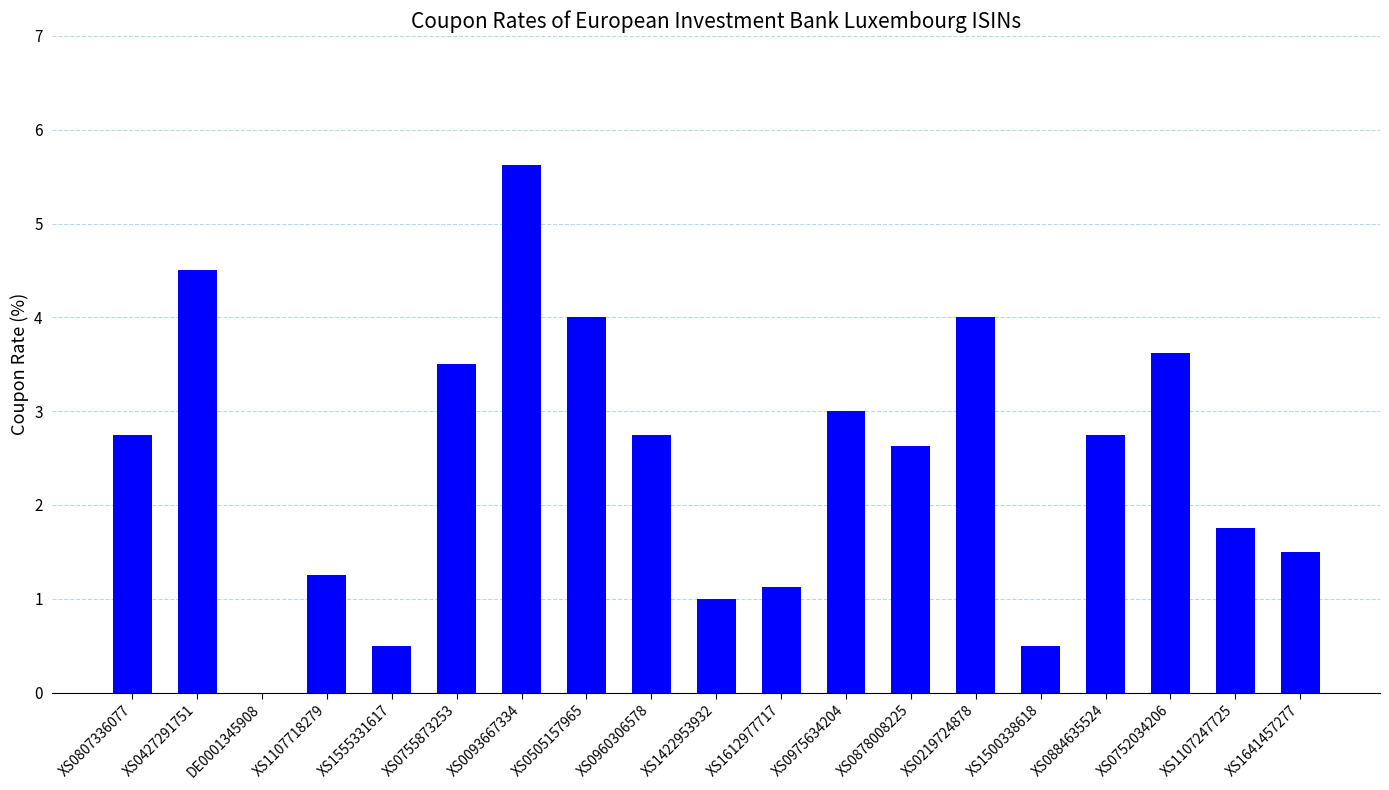

What is the maximum value shown in the chart?

5.6